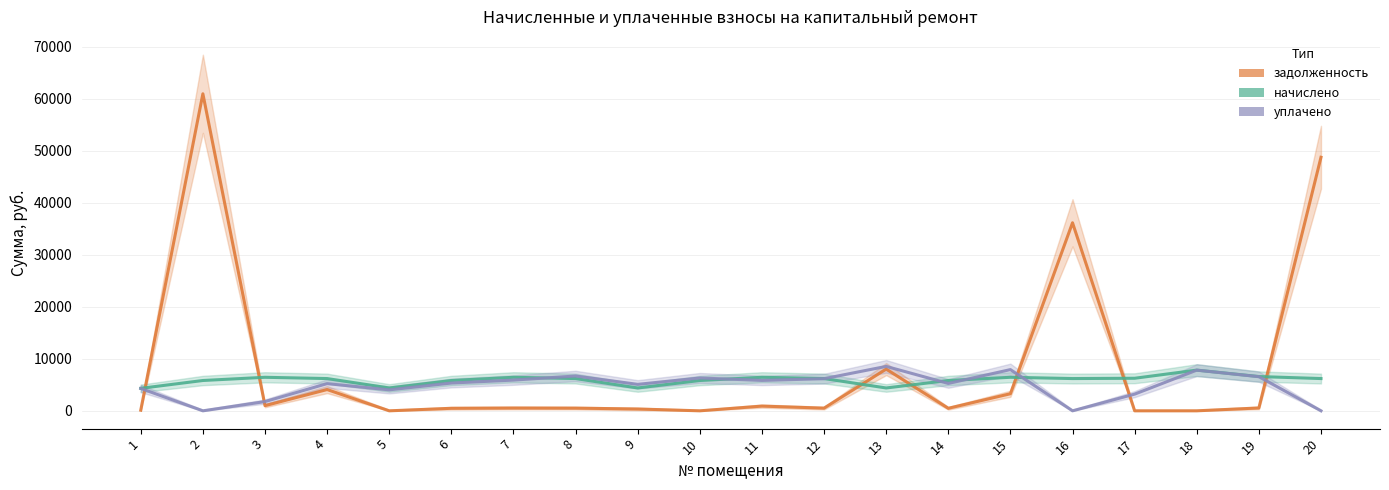

Between 15 and 17, which series saw the biggest shift?

уплачено